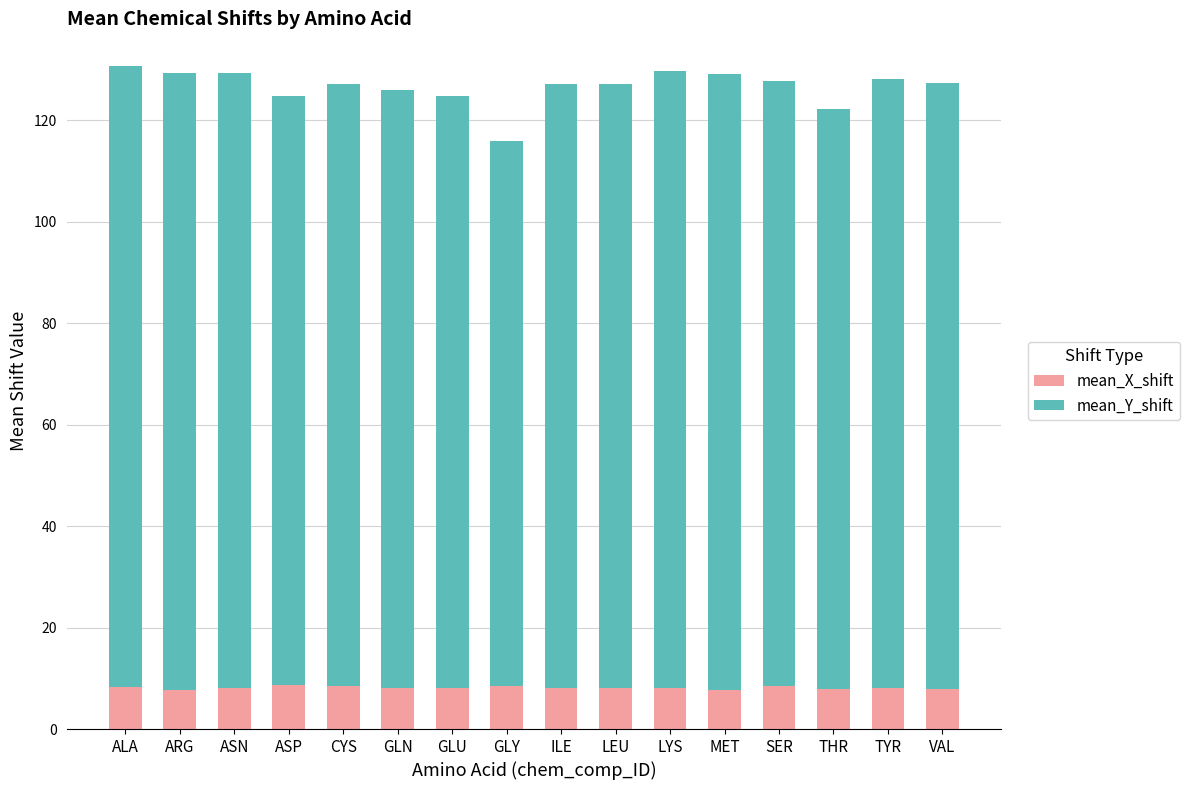

Count the number of data series in this chart.

2